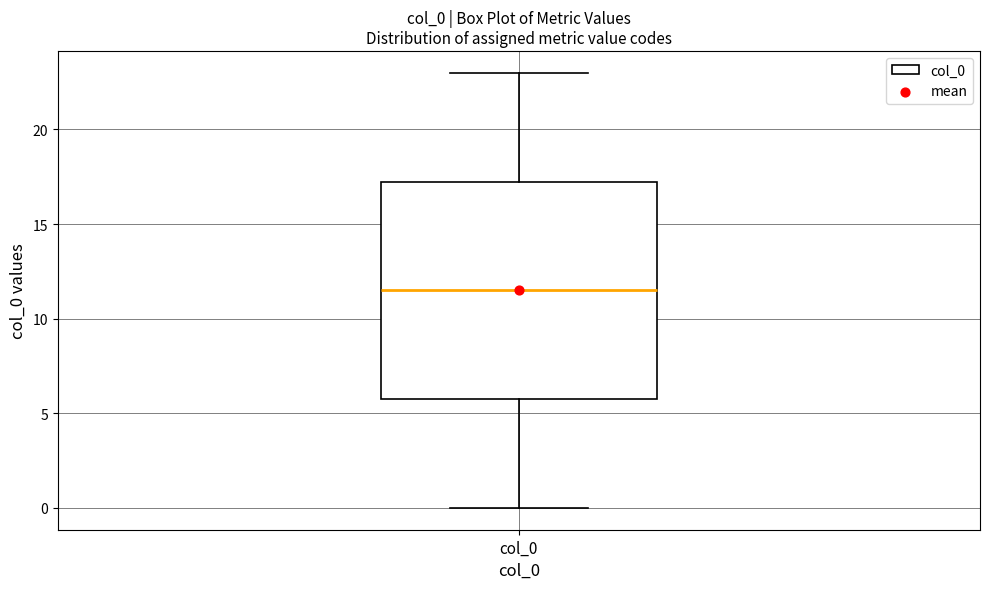

Transcribe this box plot: give where the median line is, the range the box spans, and where the two whiskers end, as read against the y-axis. The values are not printed on the chart, so give them approximately, as read against the axis.

median 11.5, box 6.0 to 17.5, whiskers 0.0 to 23.0